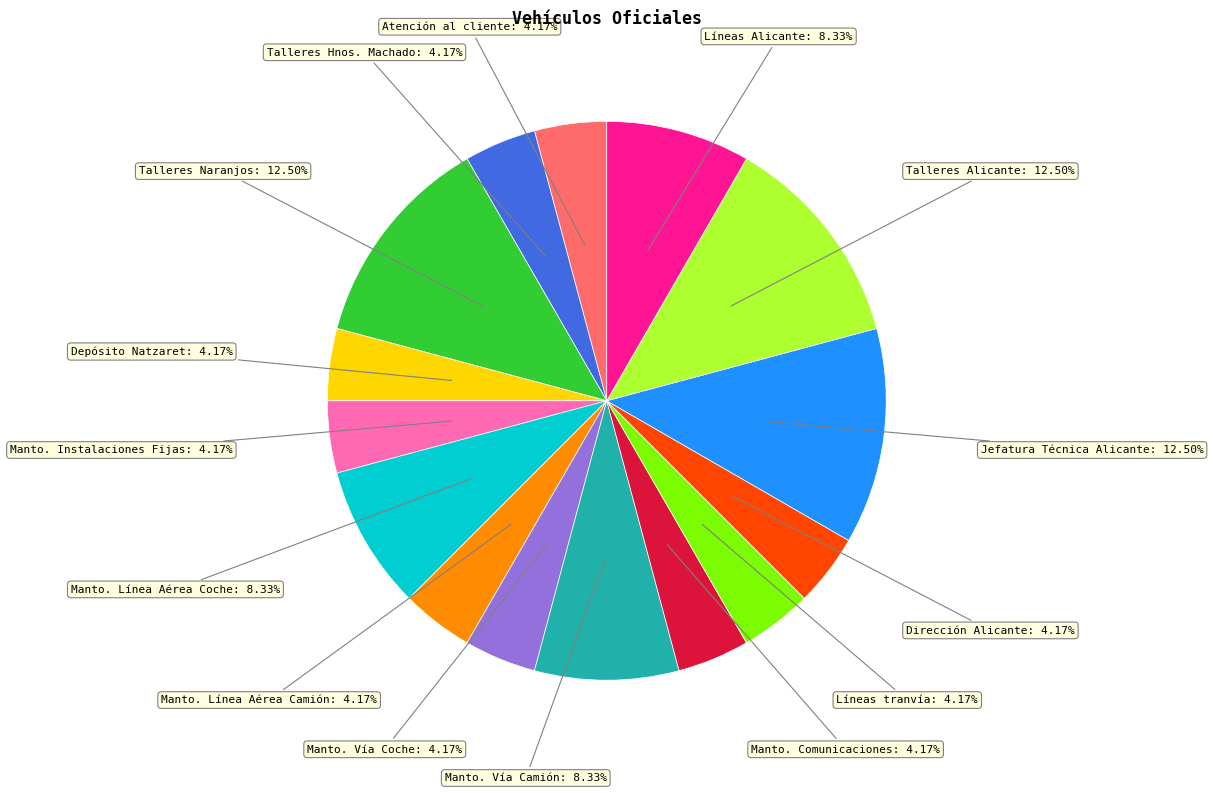

Is there a majority slice in this chart?

No